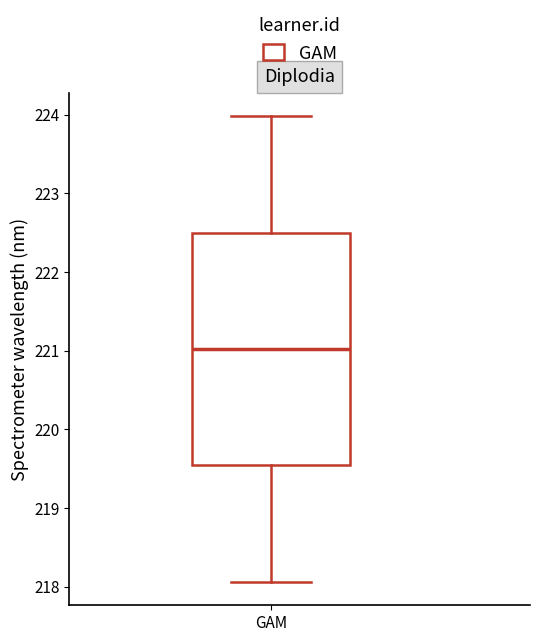

Where does the median line of the box for GAM sit on the y-axis? The values are not printed on the chart, so give them approximately, as read against the axis.

221.0